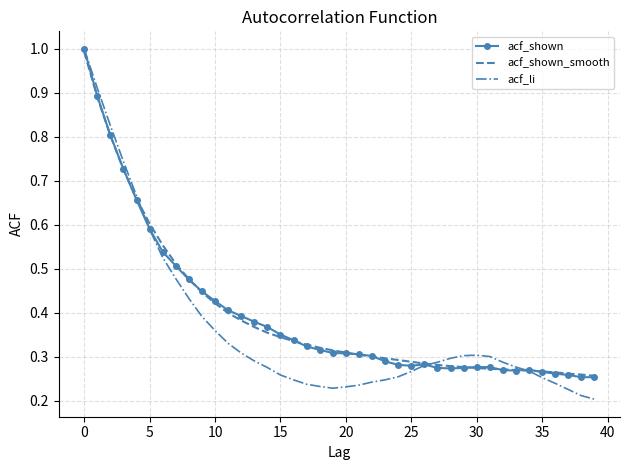

What is the maximum value for acf_shown?

1.0